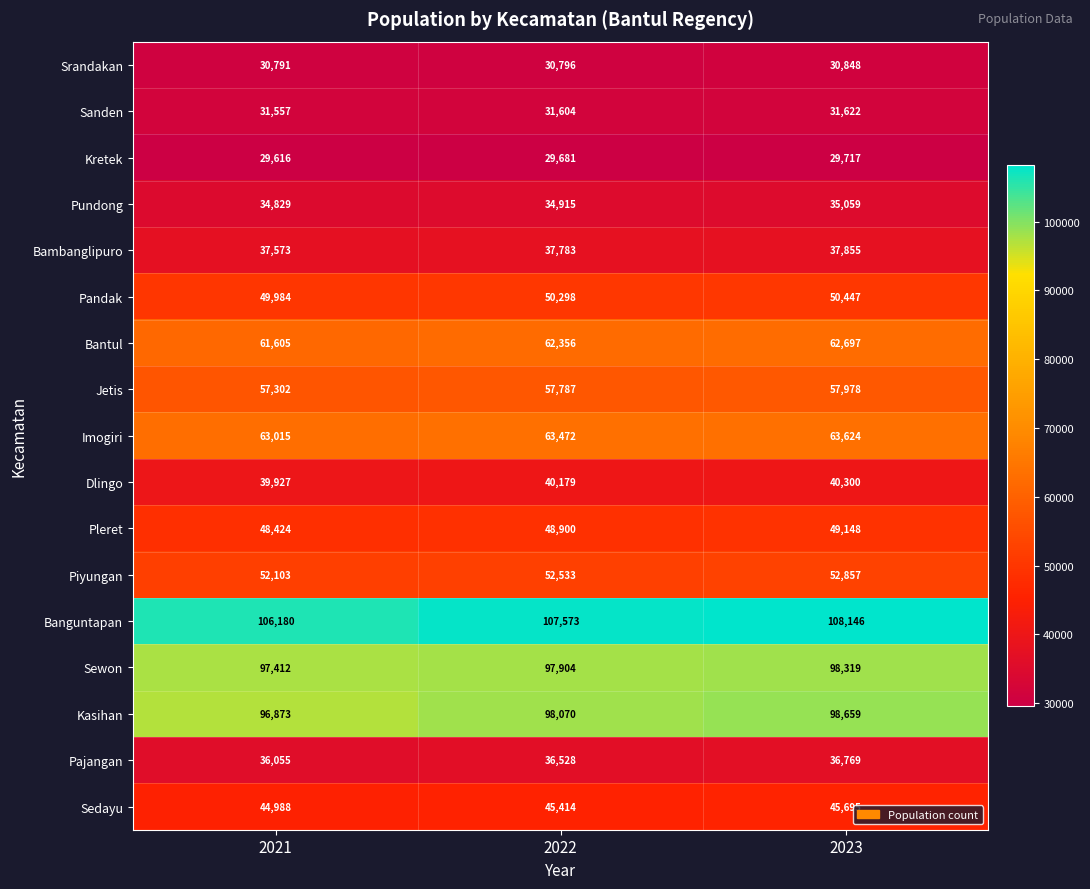

The Jetis series shows 89454 at 2021. True or false?

False